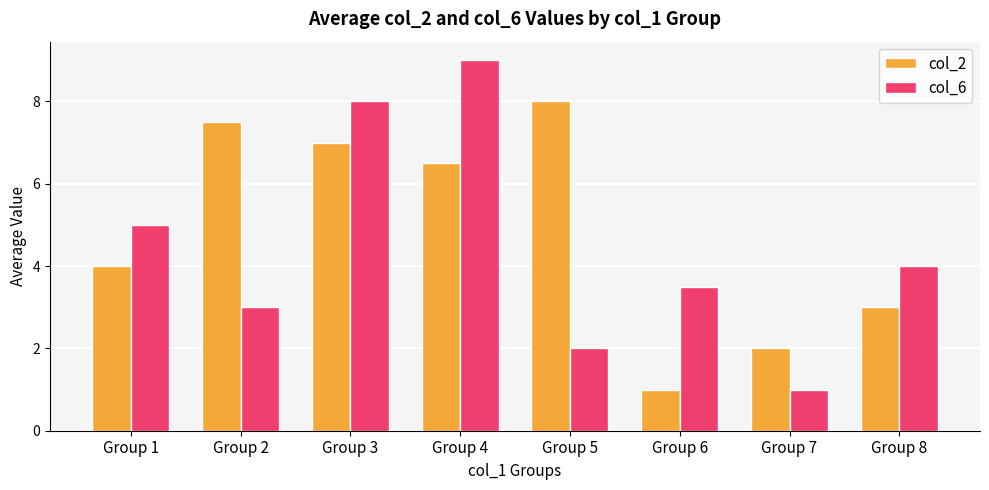

What is the average value of the col_2 series?

4.9